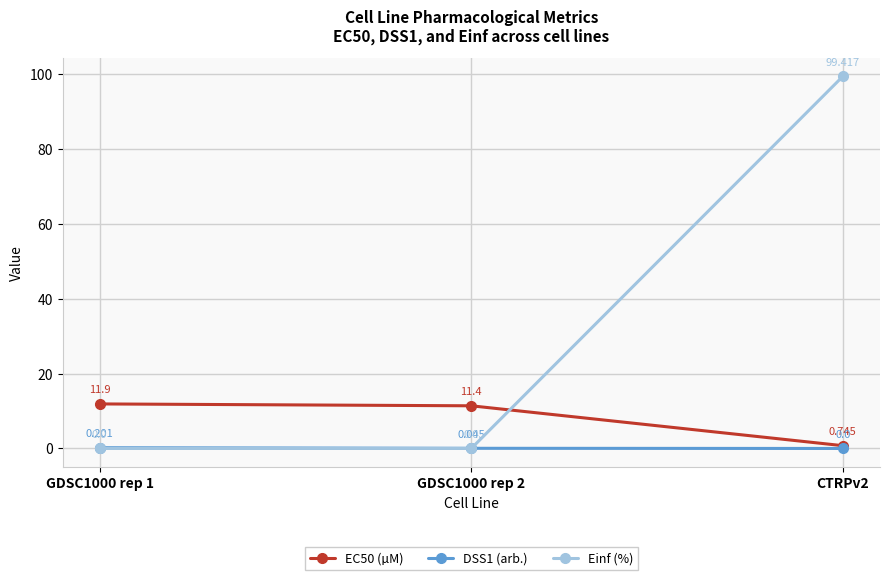

At which category is the sum across all series the highest?

CTRPv2